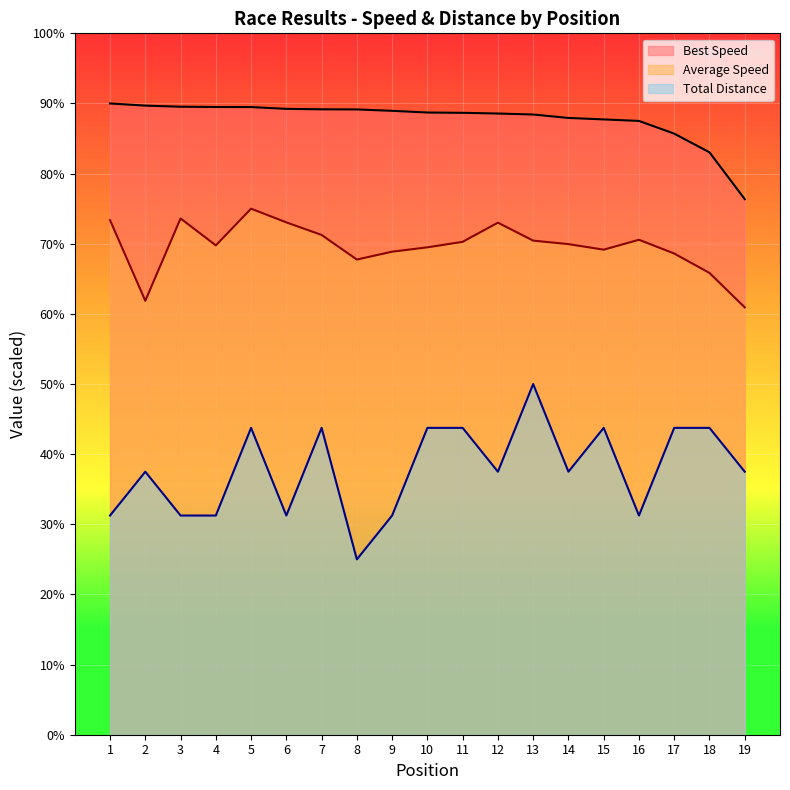

True or false: Best Lap time and Average Speed cross at least once.

False